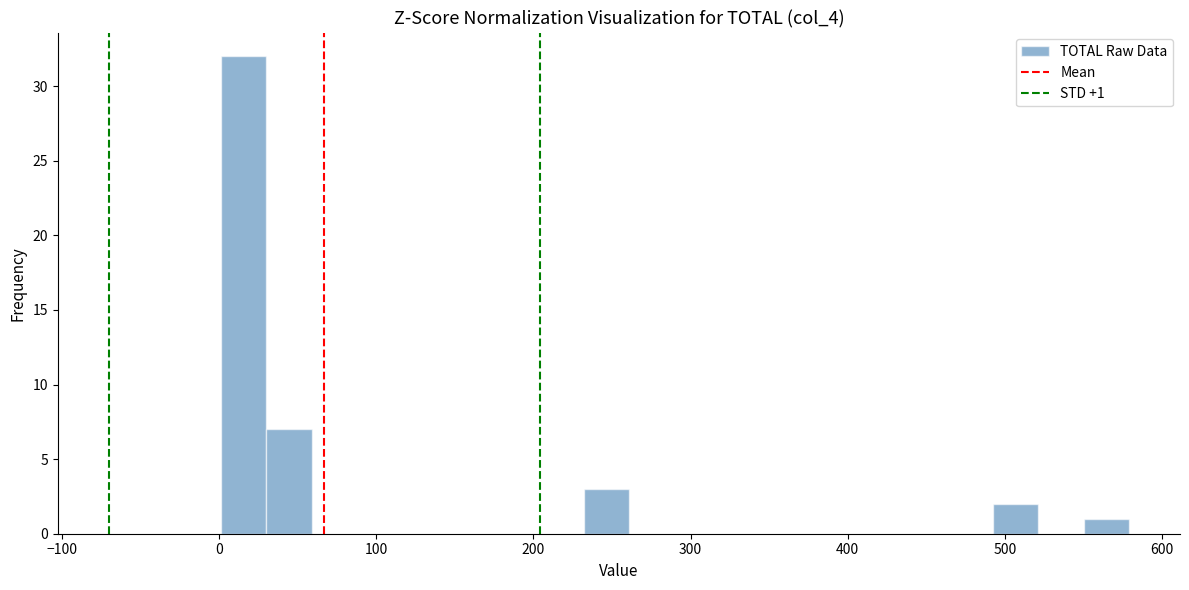

Around what value on the x-axis is the tallest bar? Give the approximate position of its centre, as read against the axis.

20